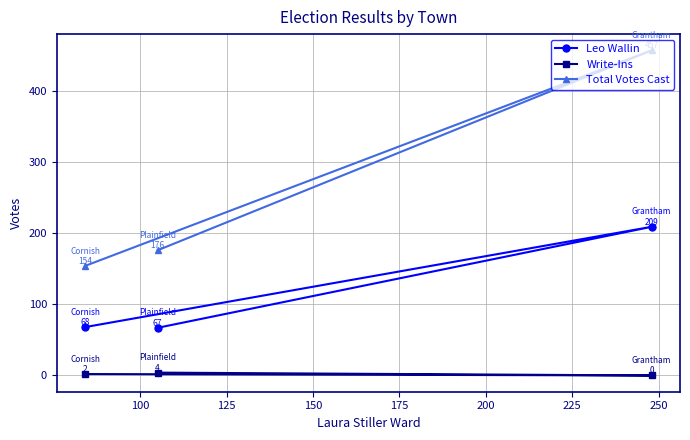

Is this an area chart (filled region under the line)?

No